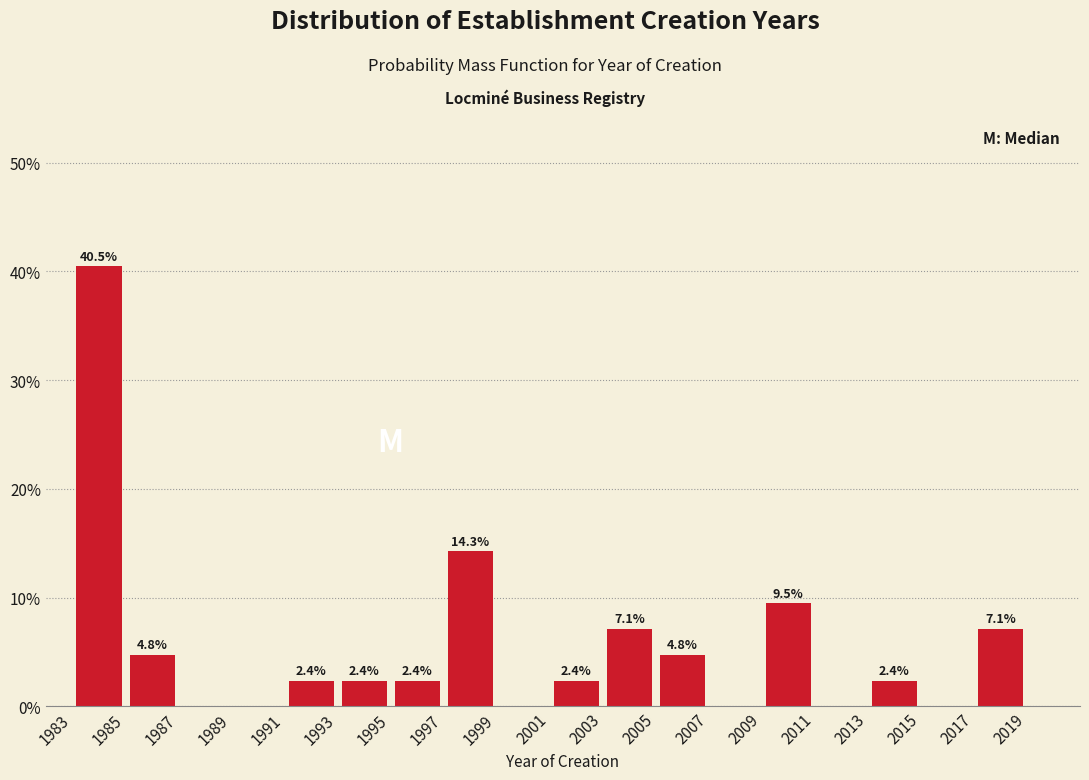

Over which range of the x-axis is the bar tallest?

1983 to 1985